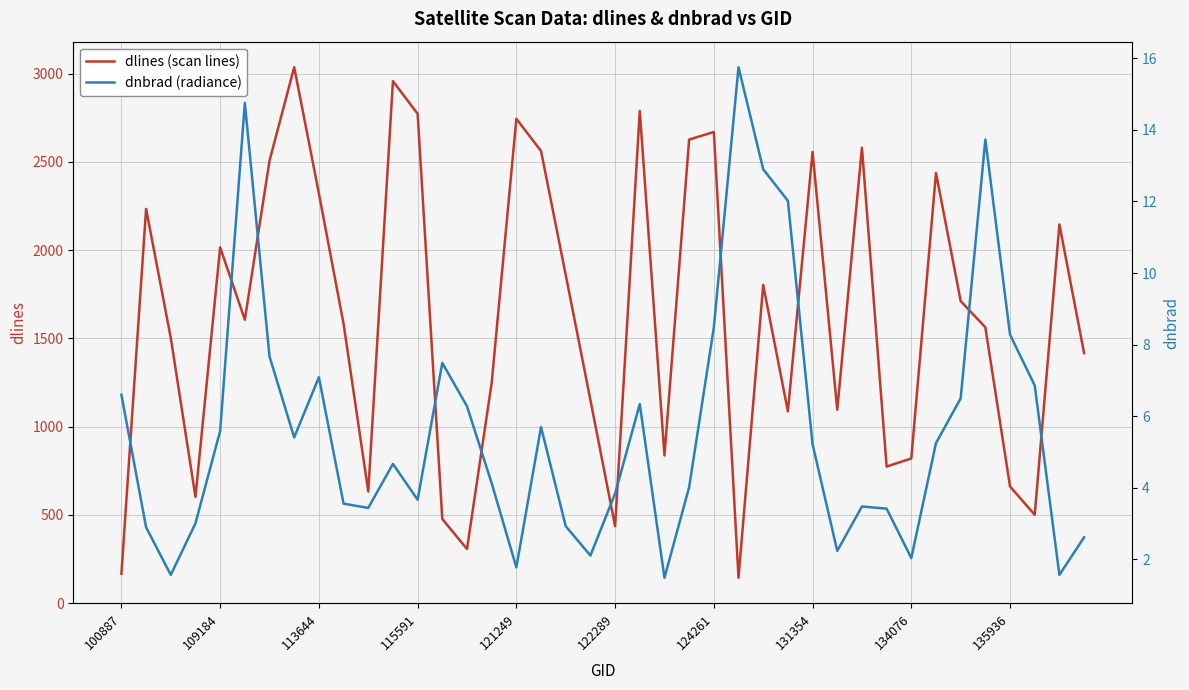

What are all the series names shown in the legend?

dlines (scan lines), dnbrad (radiance)